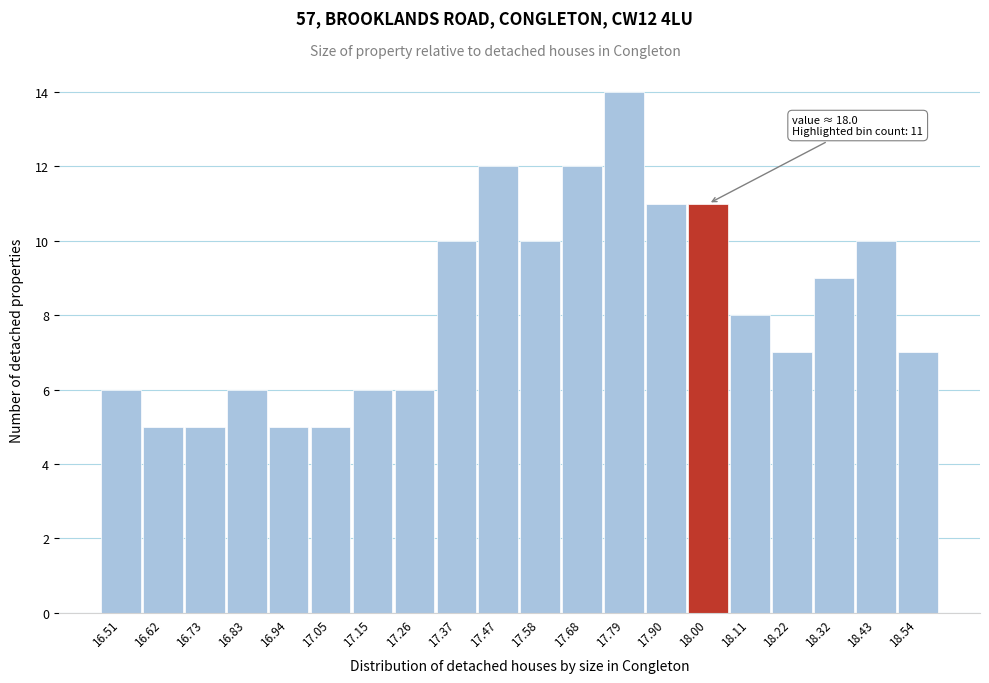

Which range on the x-axis has the tallest bar?

17.74 to 17.84